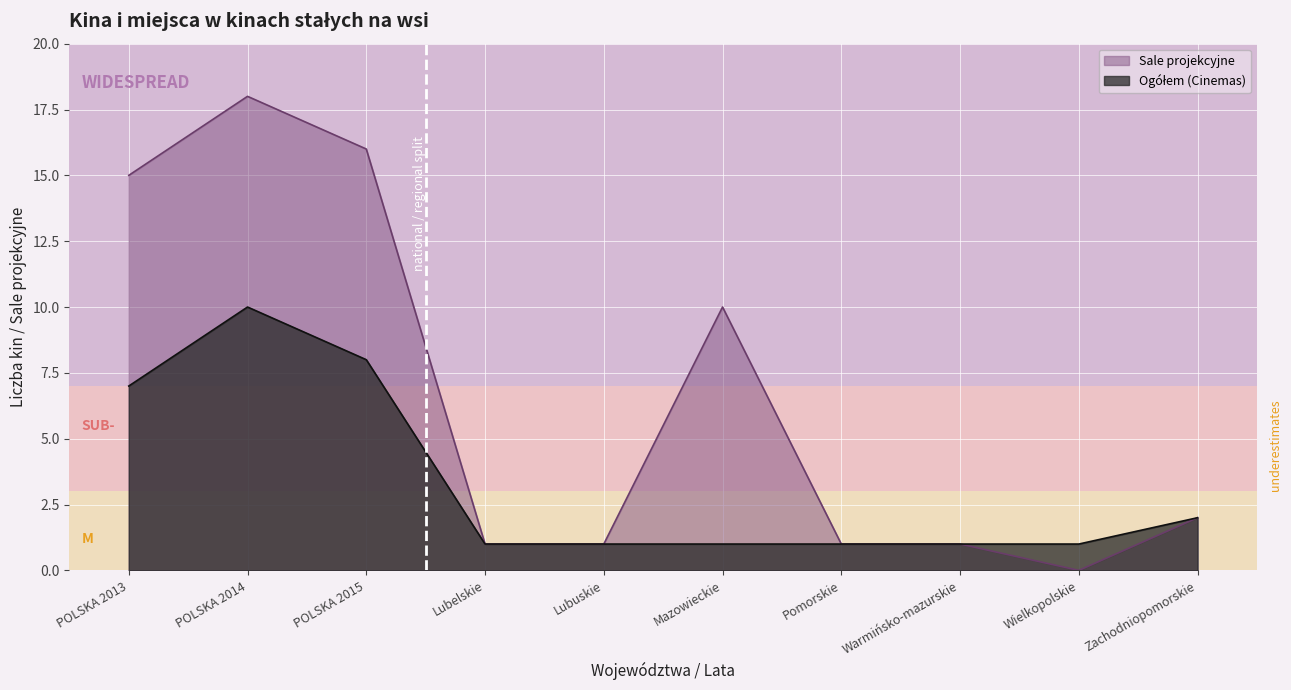

What is the label of the 6th point from the right?

Lubuskie